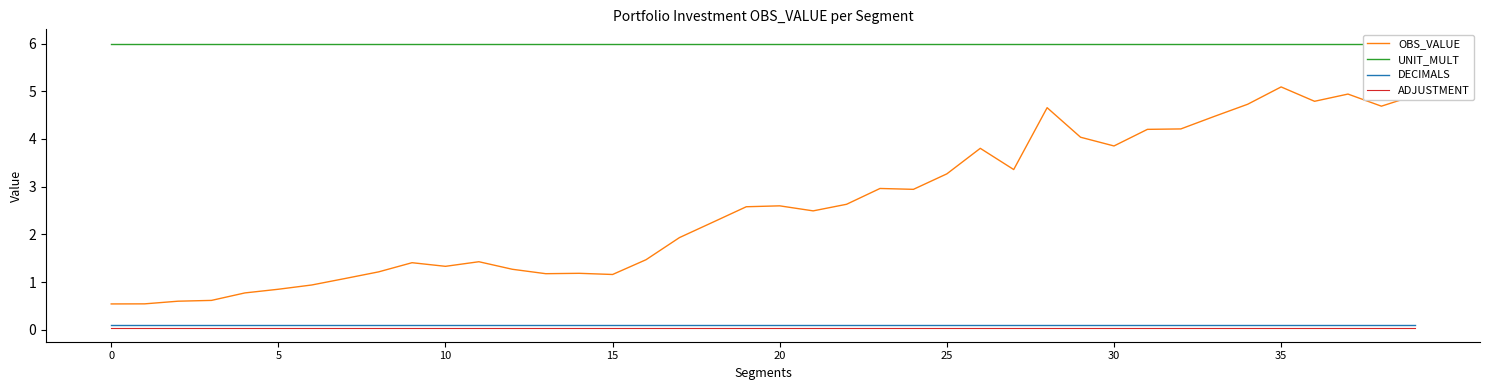

True or false: OBS_VALUE and DECIMALS cross at least once.

False